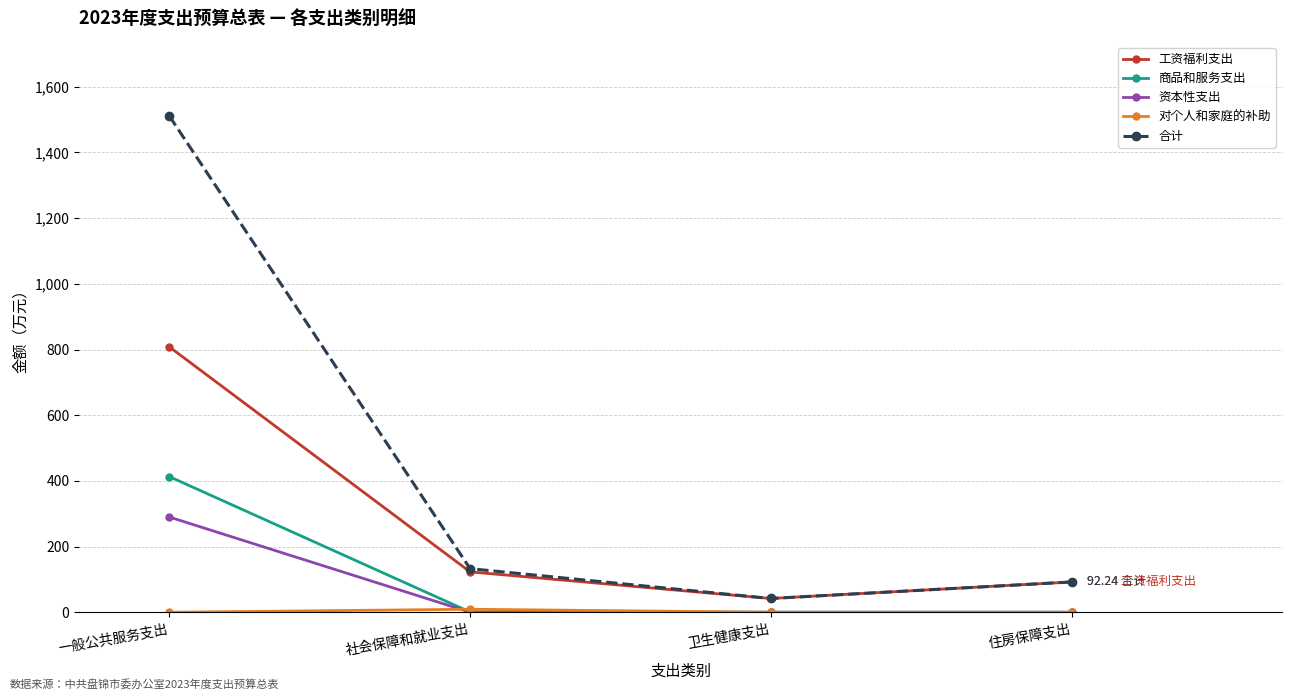

List the labels in order of 合计 value, smallest first.

卫生健康支出, 住房保障支出, 社会保障和就业支出, 一般公共服务支出